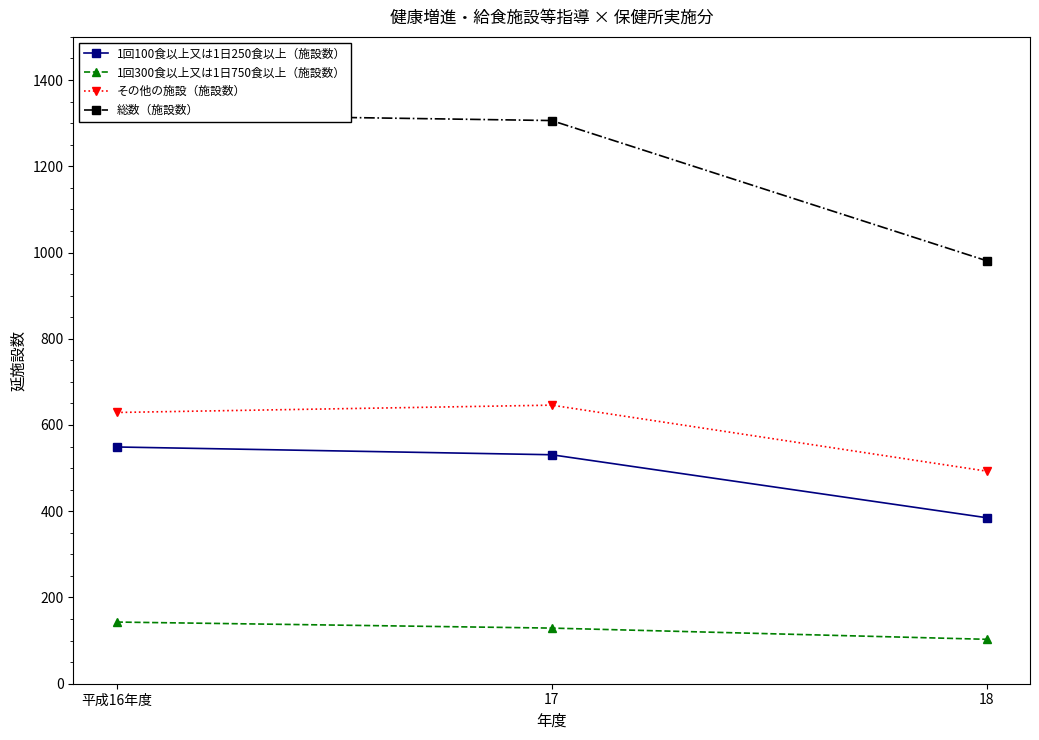

At which category does the chart reach its minimum across all series?

18